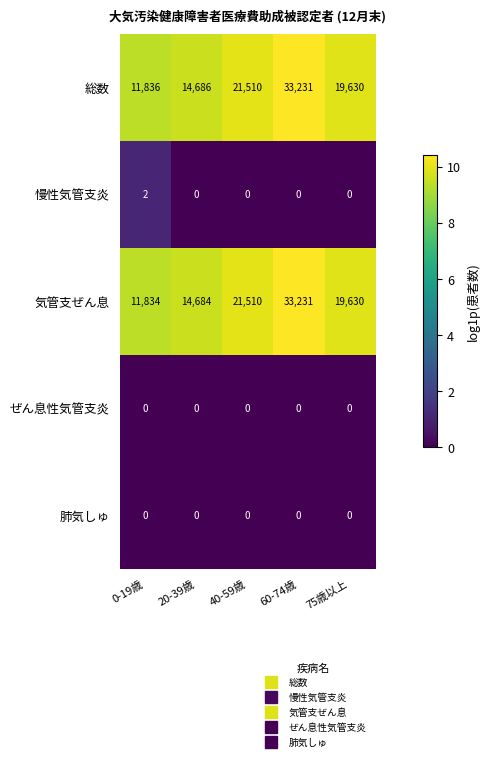

At which category does the chart reach its peak across all series?

60-74歳